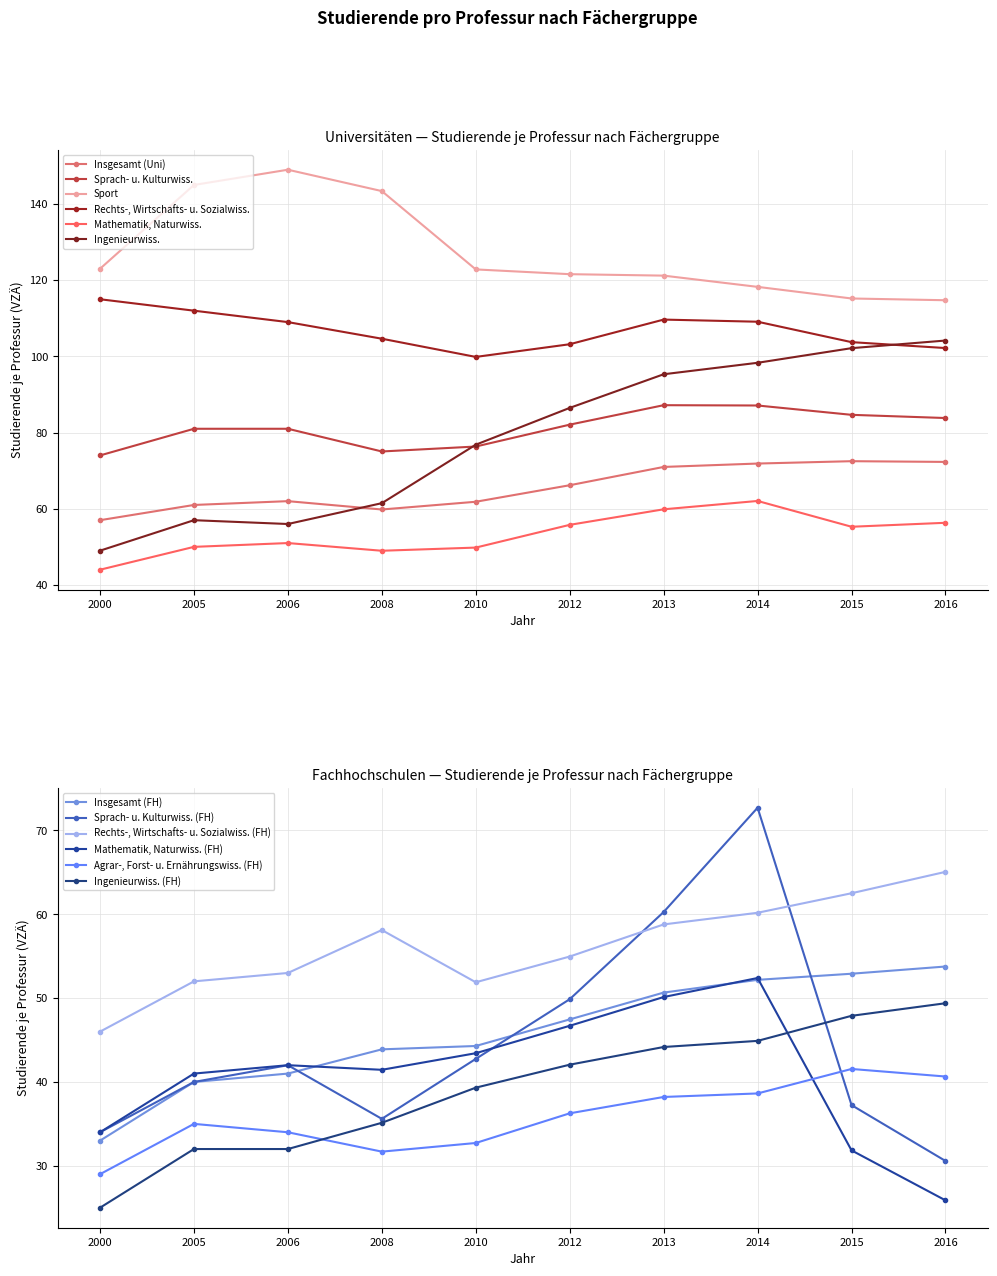

How many interior local peaks does the Sport series have?

1